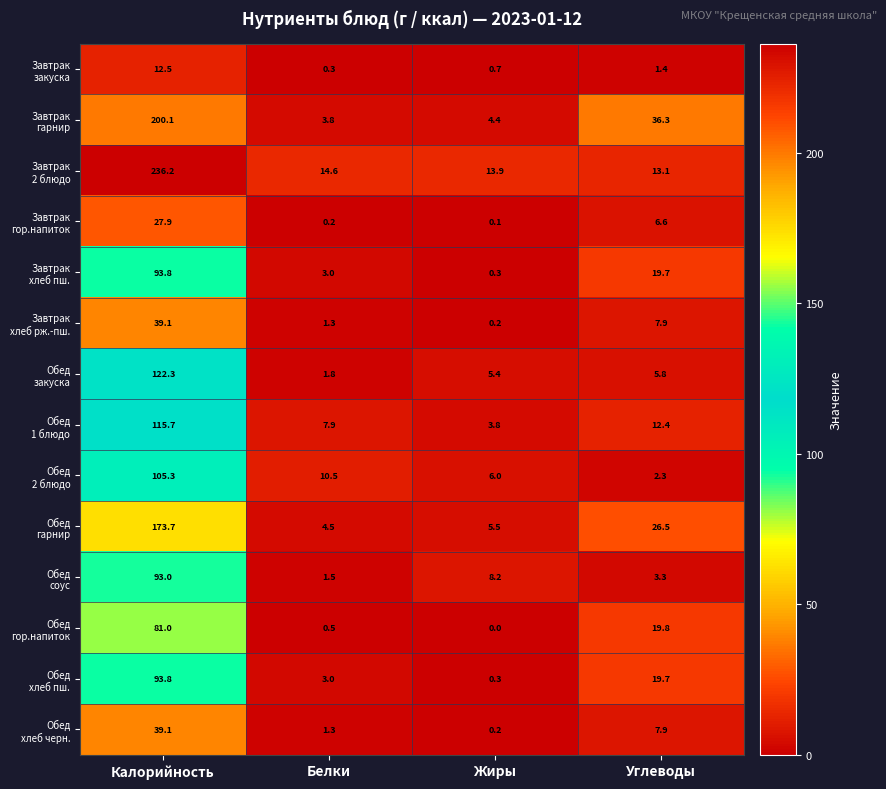

What is the total value across all series at Углеводы?

182.7